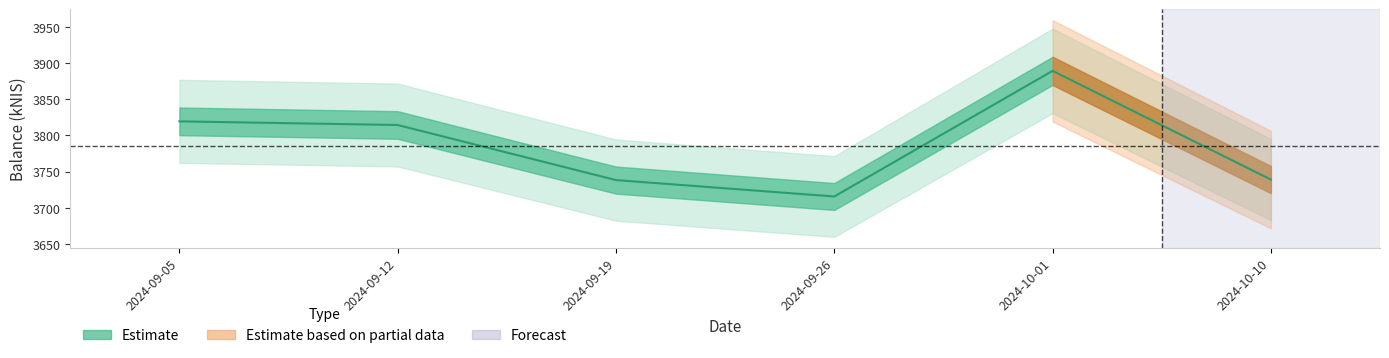

Reading left to right, list all the values displayed in this chart.

3819.5	3814.5	3738.4	3715.7	3889.2	3739.1